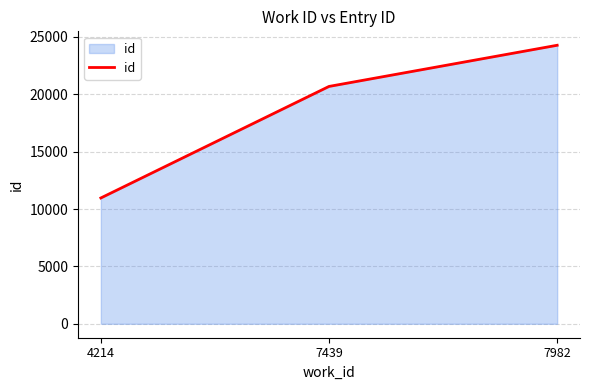

Reading left to right, transcribe all the data shown in this chart.

10965	20685	24273